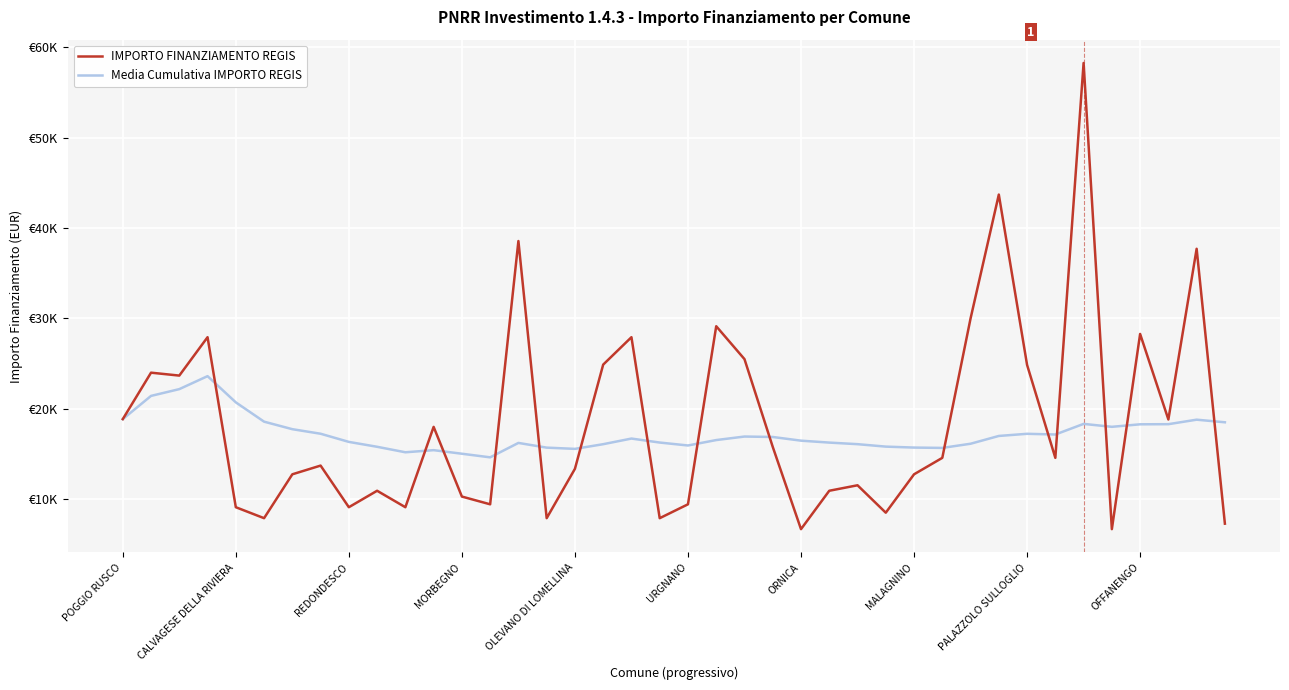

List the series in order of their peak value, highest first.

IMPORTO FINANZIAMENTO REGIS, Media Cumulativa IMPORTO REGIS